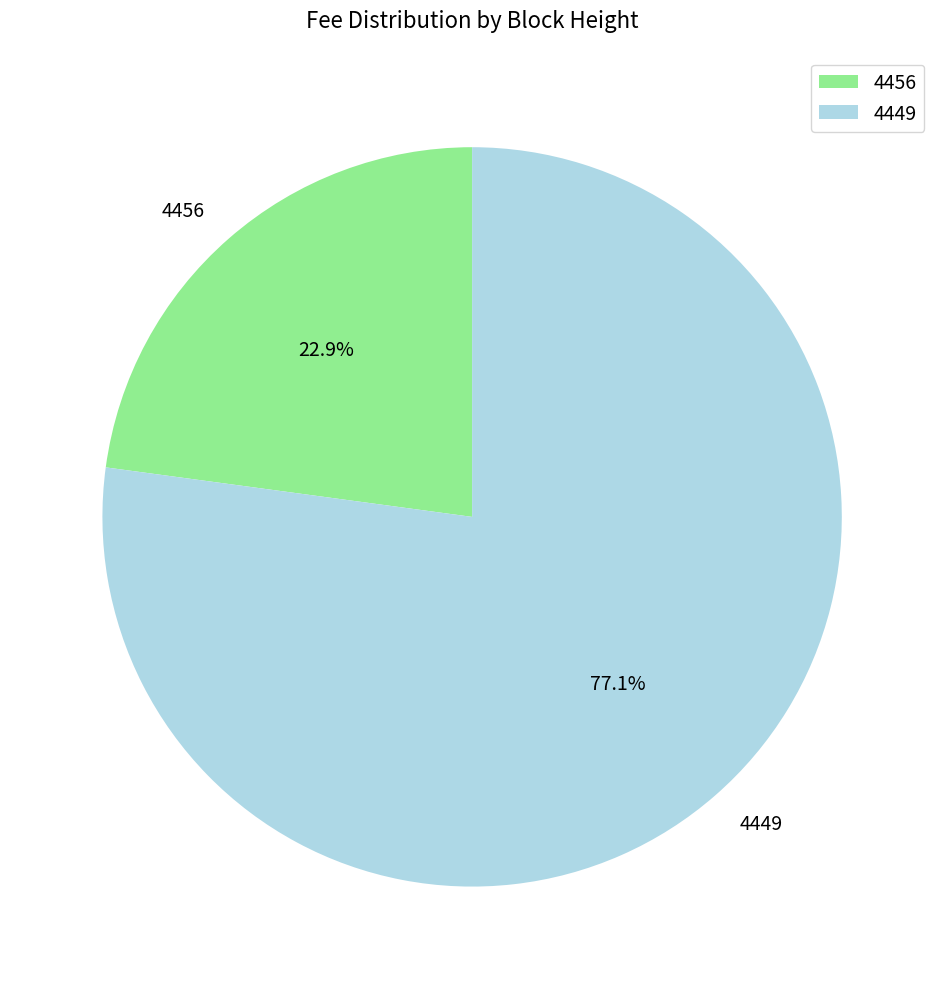

To the nearest percent, what is the average slice percentage?

50%